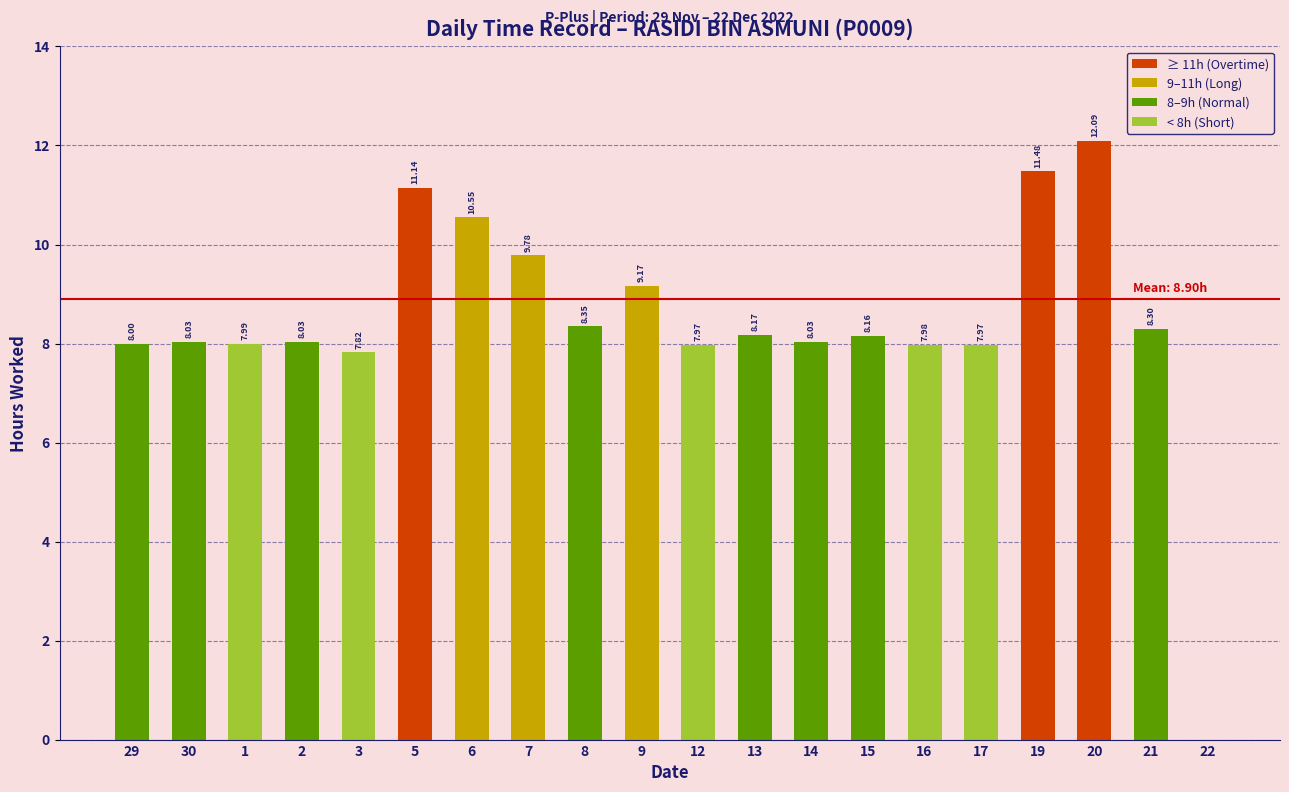

What is the ratio of the value at 5 to the value at 6?

1.1